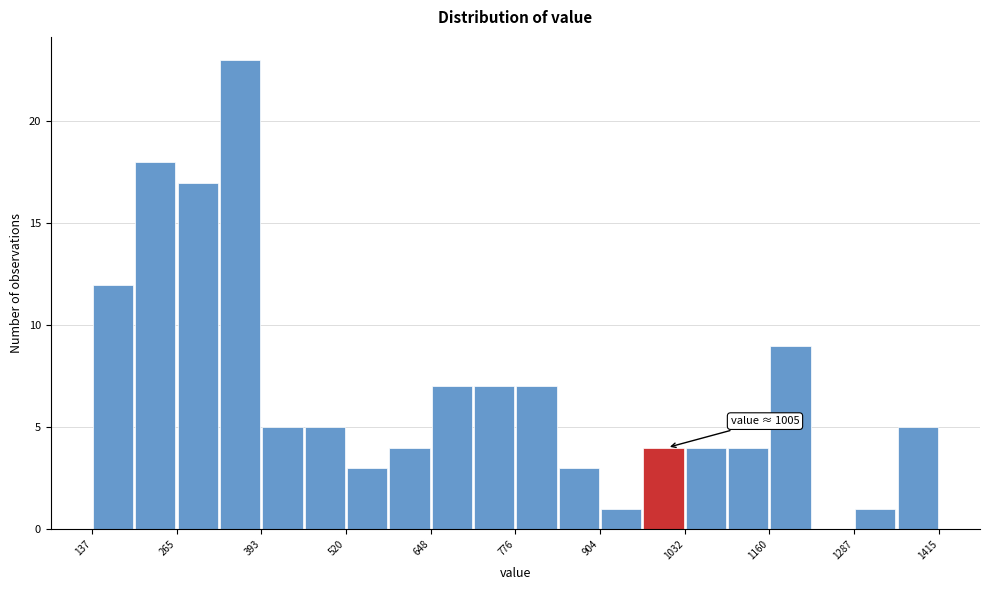

Read against the x-axis, roughly where is the centre of the tallest bar?

360